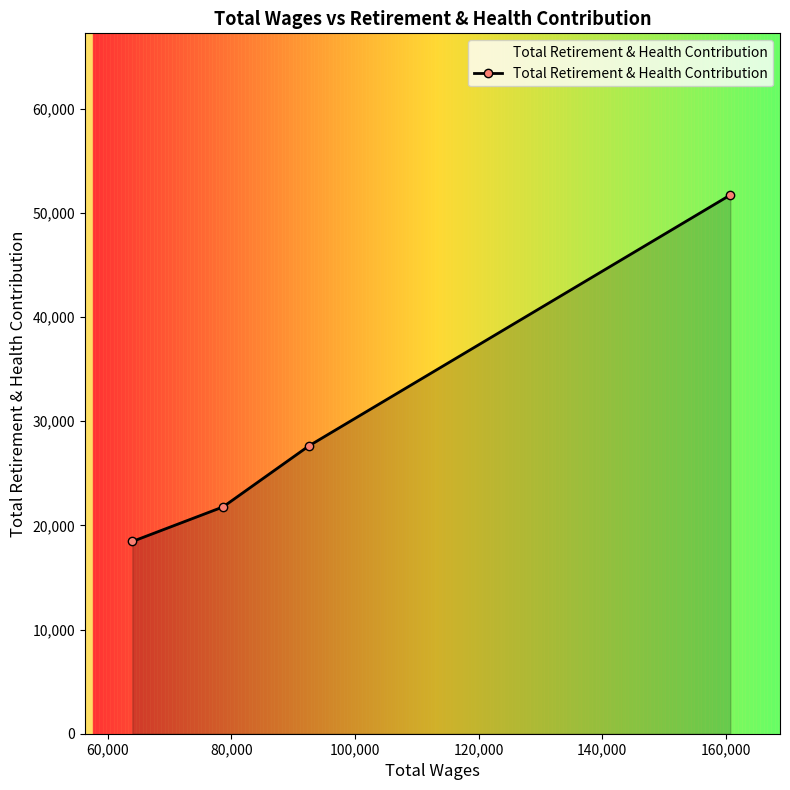

What is the value of the 4th point from the left?

51723